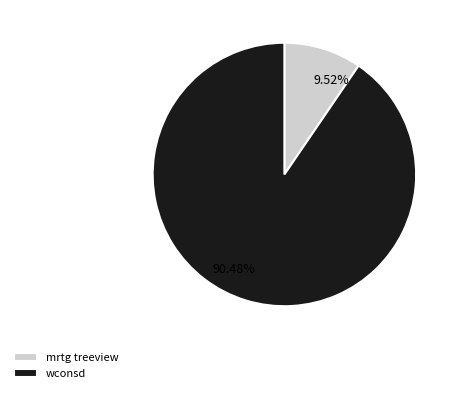

To the nearest percent, what percentage of the pie is mrtg treeview?

10%